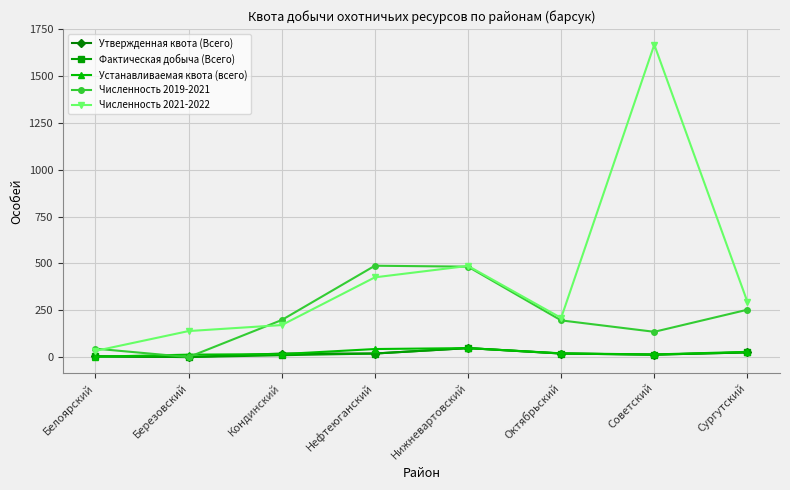

What is the maximum value shown in the chart?

1669